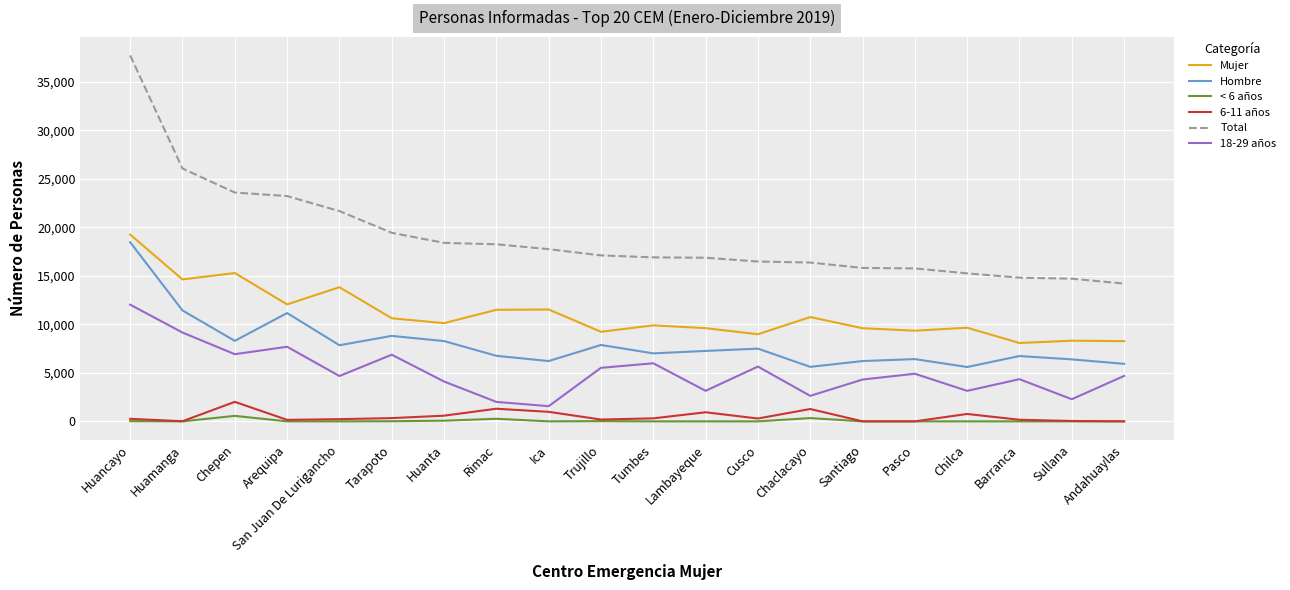

Which series has the largest total across all categories?

Total